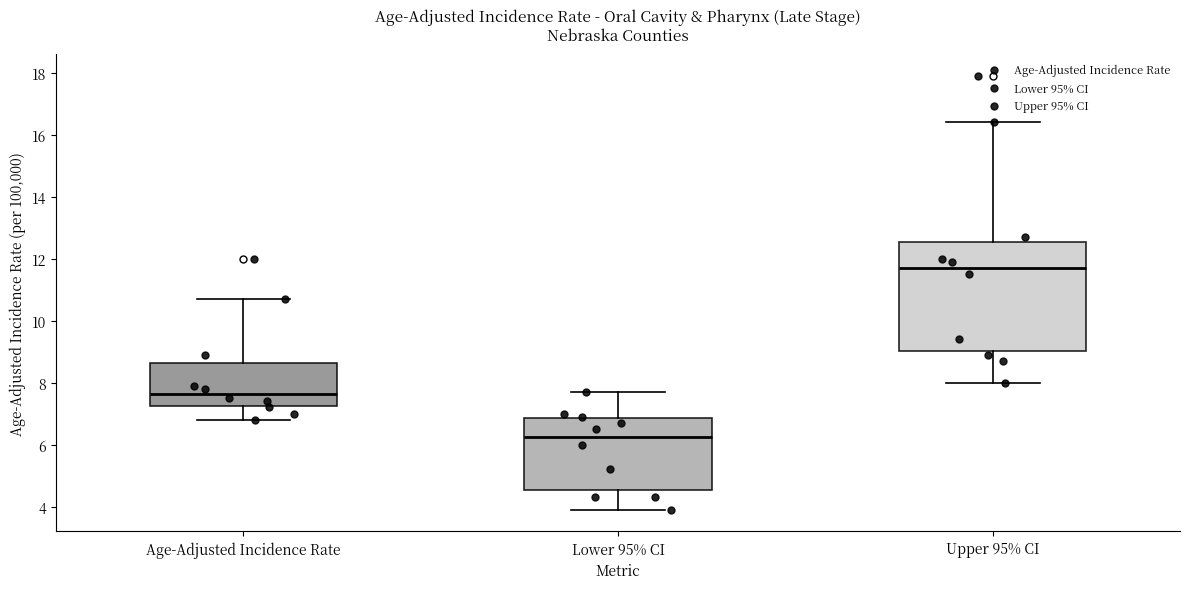

Which box is the tallest, from its lower edge to its upper edge?

Upper 95% CI